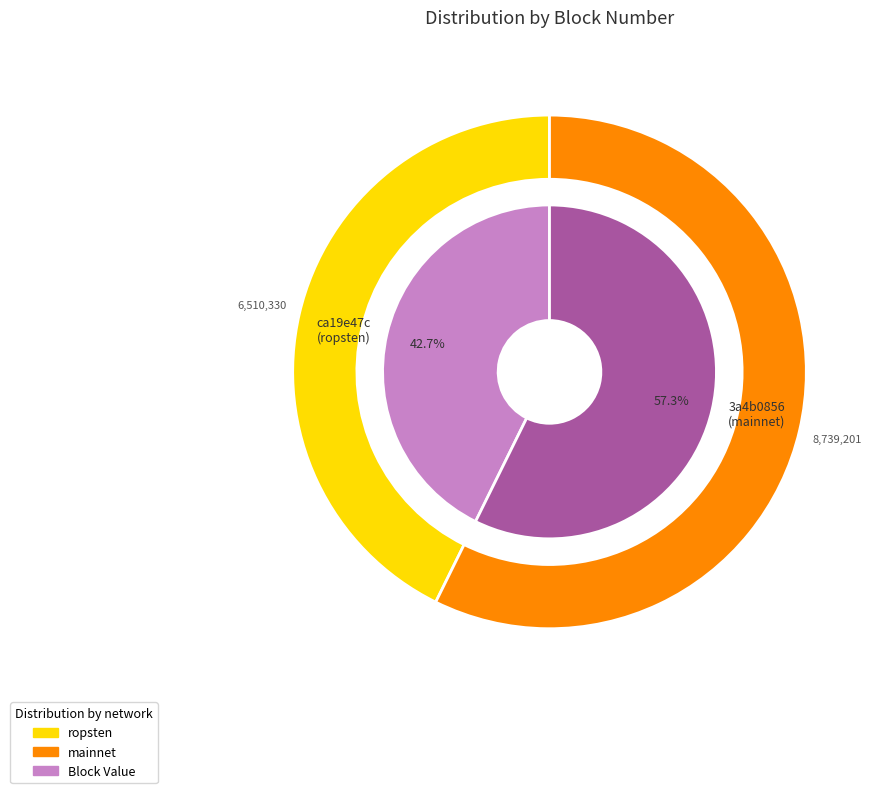

Count the number of slices in the pie.

2